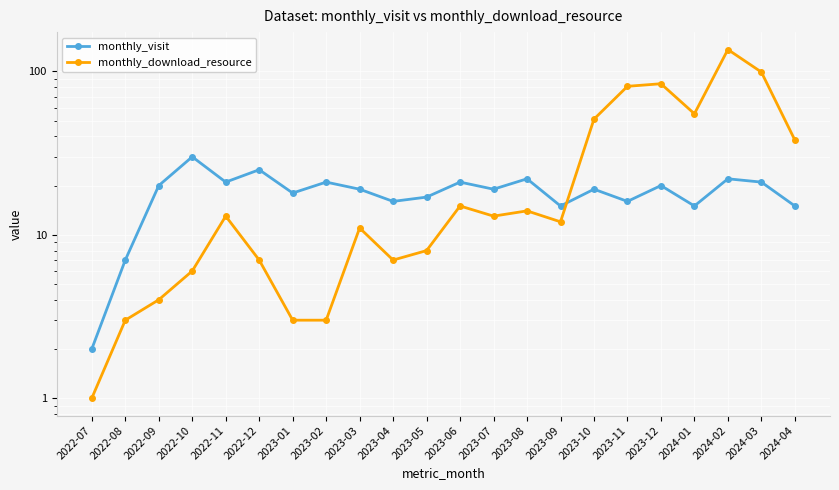

Rank the categories by monthly_download_resource value from lowest to highest.

2022-07, 2022-08, 2023-01, 2023-02, 2022-09, 2022-10, 2022-12, 2023-04, 2023-05, 2023-03, 2023-09, 2022-11, 2023-07, 2023-08, 2023-06, 2024-04, 2023-10, 2024-01, 2023-11, 2023-12, 2024-03, 2024-02